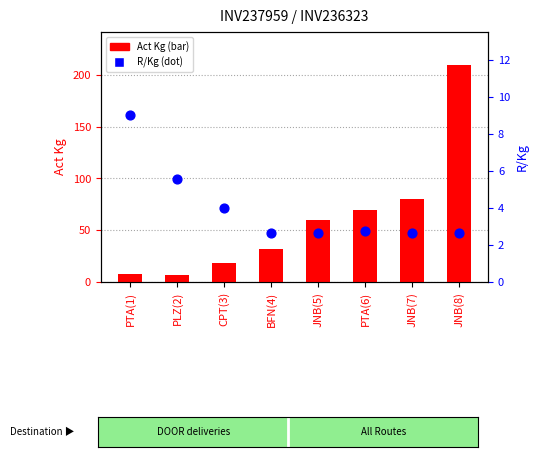

Is the value of R/Kg at PLZ(2) greater than the value of Act Kg at JNB(5)?

No